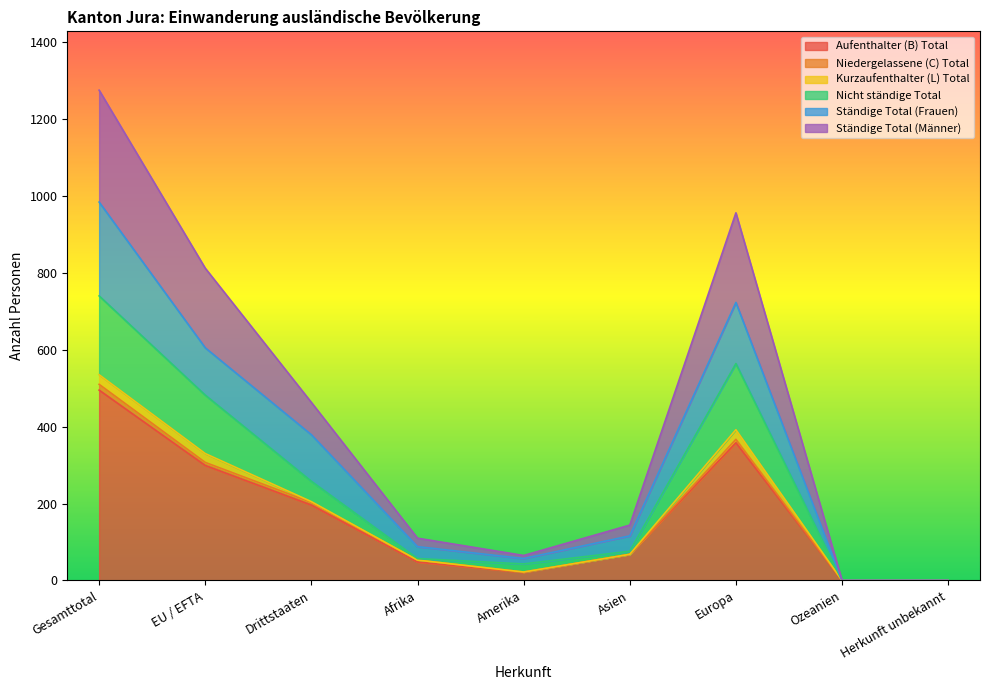

True or false: Ständige Total (Frauen) has more than 0 interior local peaks.

True